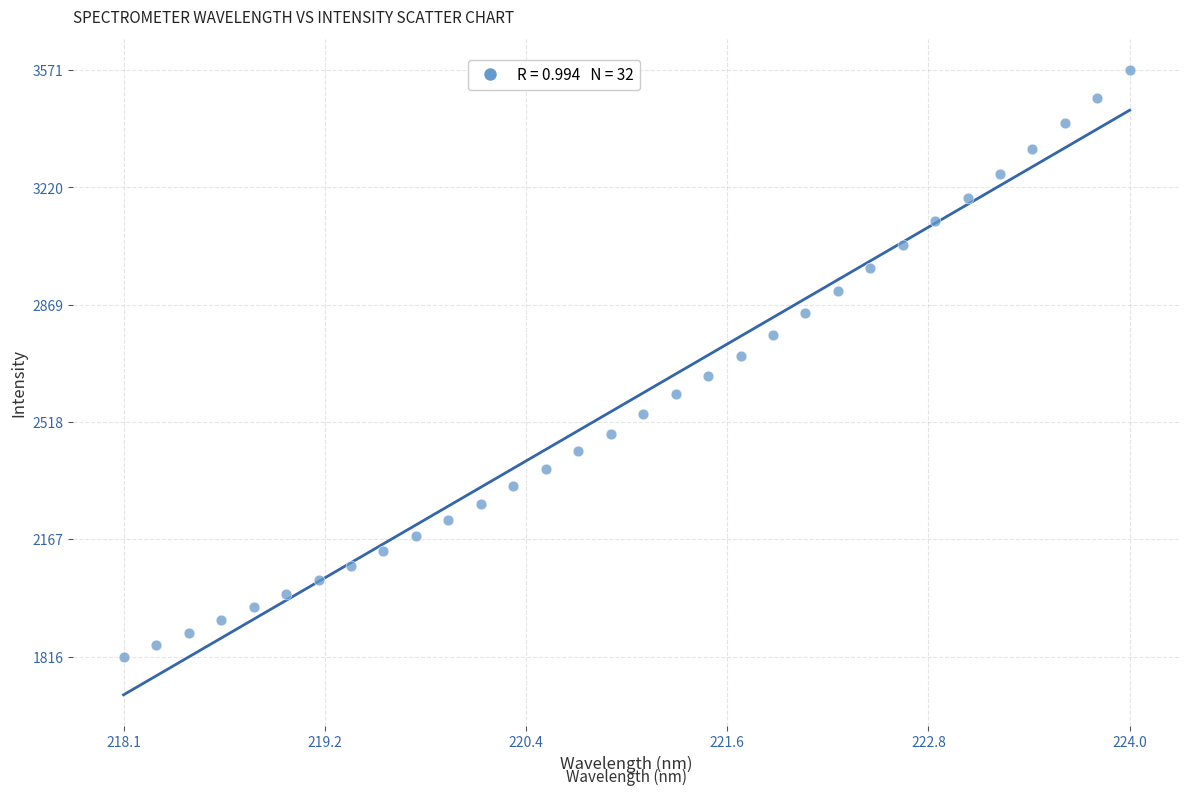

What is the range of X values (max minus min)?

5.9